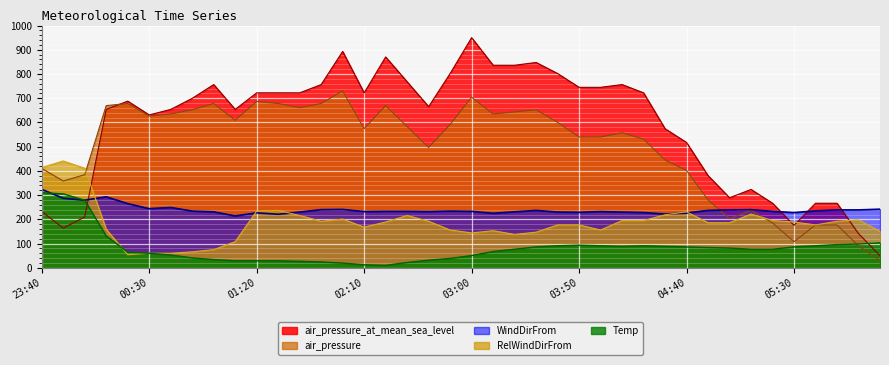

How many distinct data groups are displayed?

5